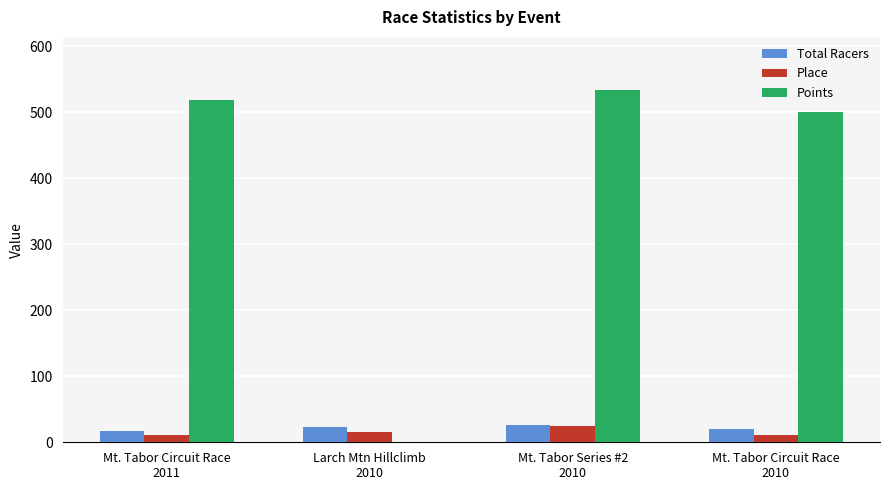

What is the sum of the Total Racers values at Mt. Tabor Series #2
2010 and Mt. Tabor Circuit Race
2011?

43.0